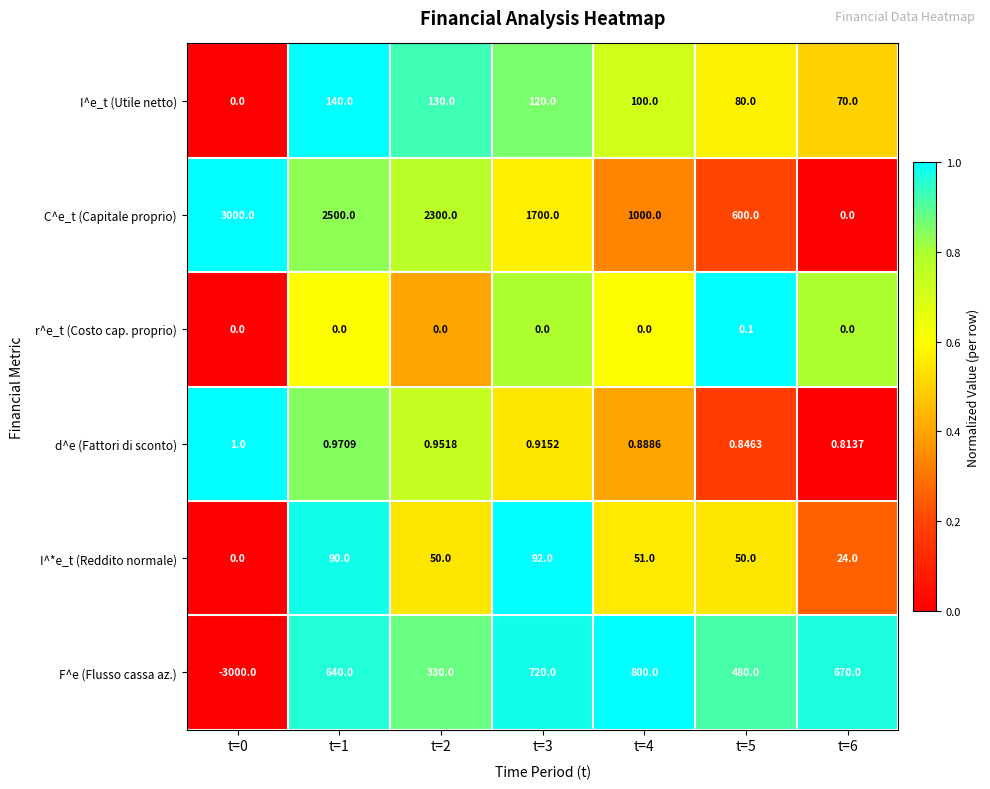

How many distinct data groups are displayed?

6